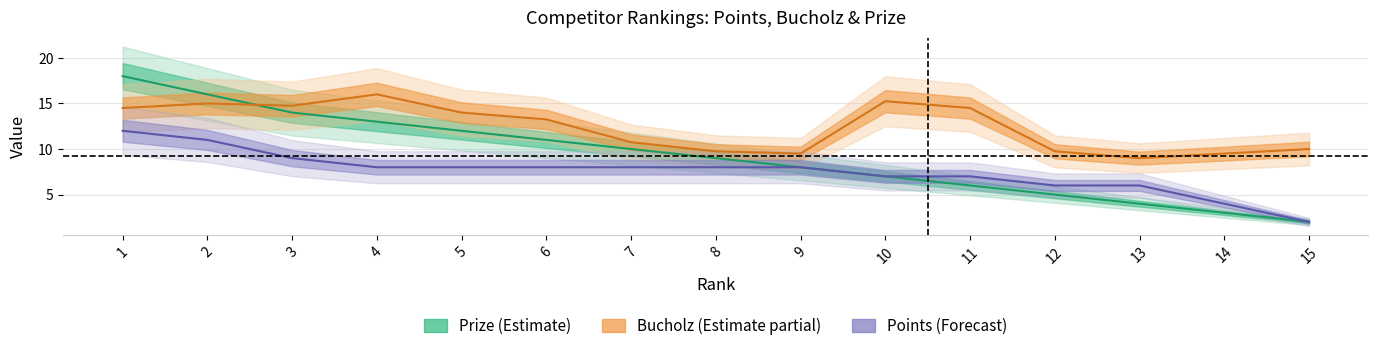

List the labels in order of Bucholz value, largest first.

4, 10, 2, 3, 1, 11, 5, 6, 7, 15, 8, 12, 9, 14, 13